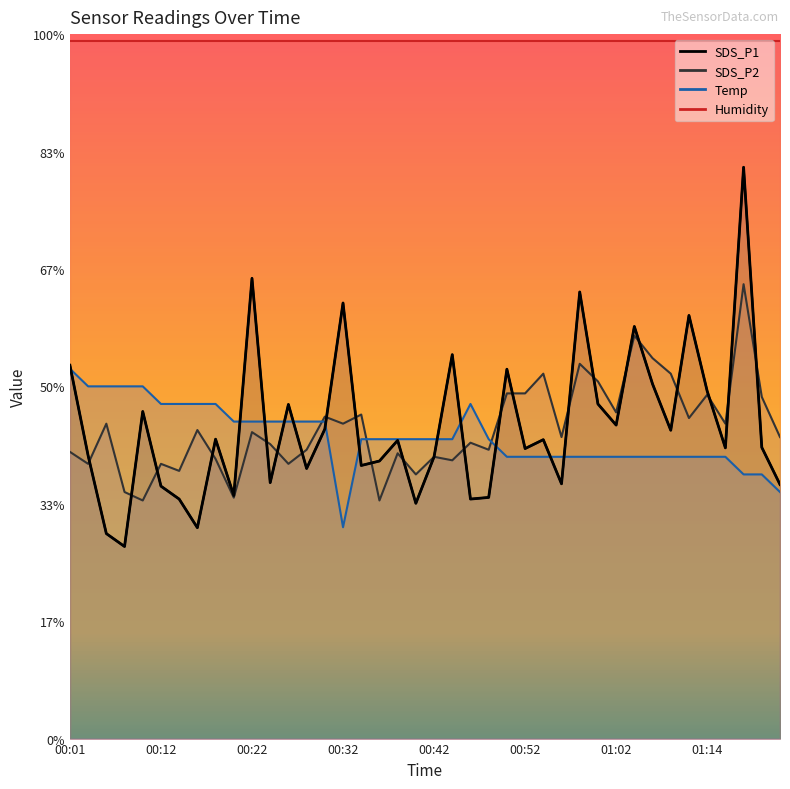

At which label does Temp first exceed 12?

00:01